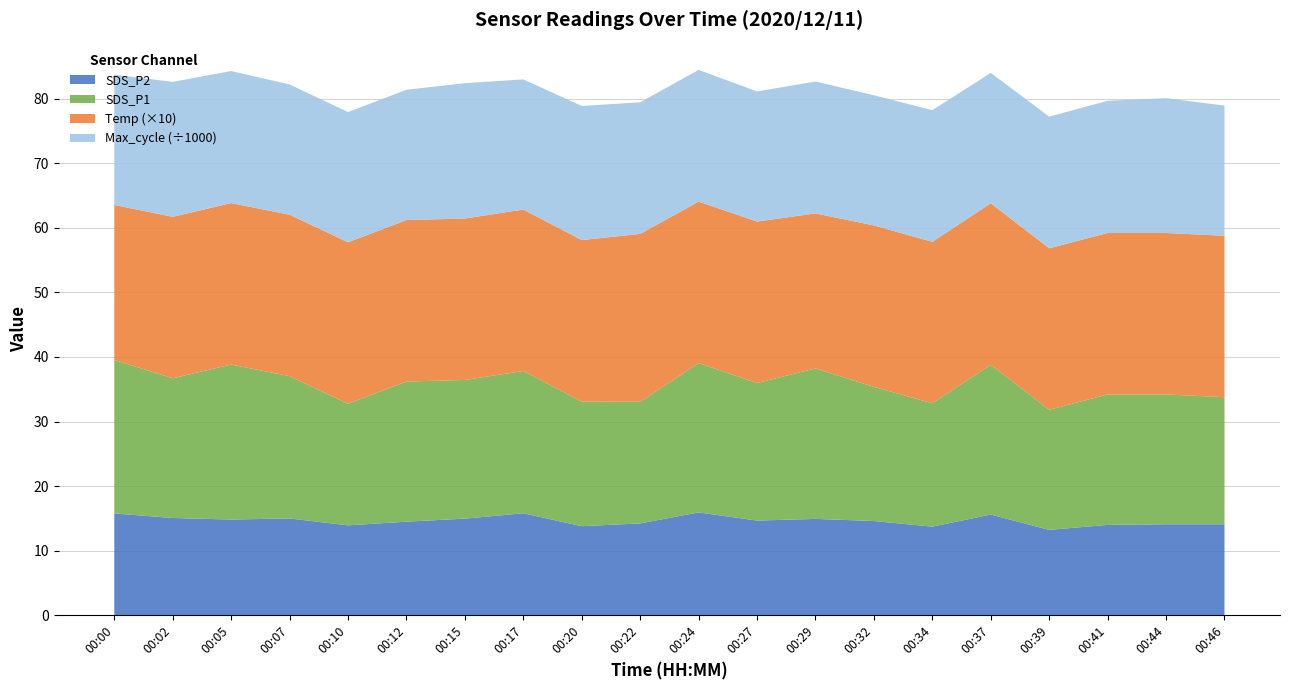

What is the maximum value for SDS_P2?

15.9